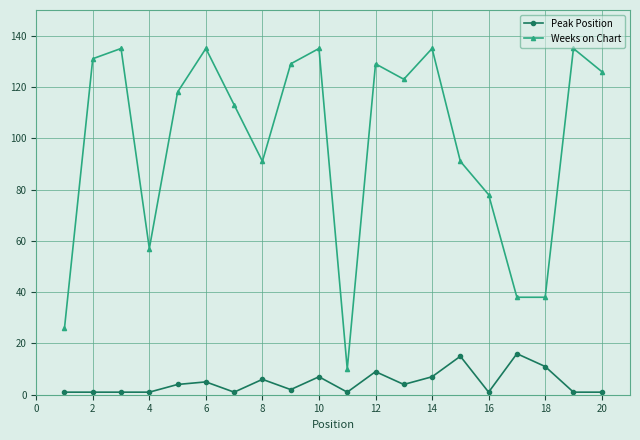

True or false: Peak Position and Weeks on Chart intersect in this chart.

False